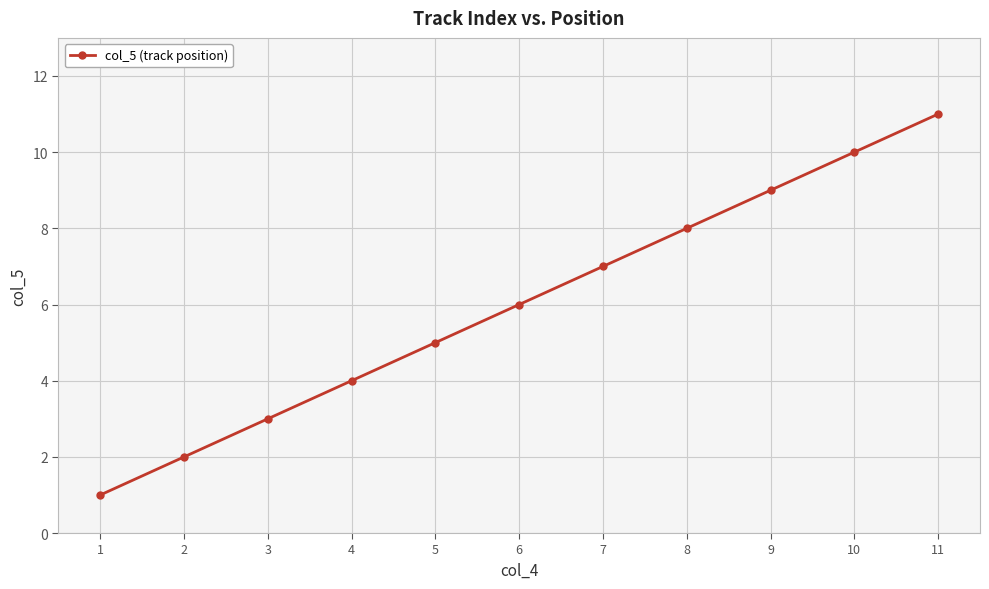

Read the value at 7, to the nearest 5.

5